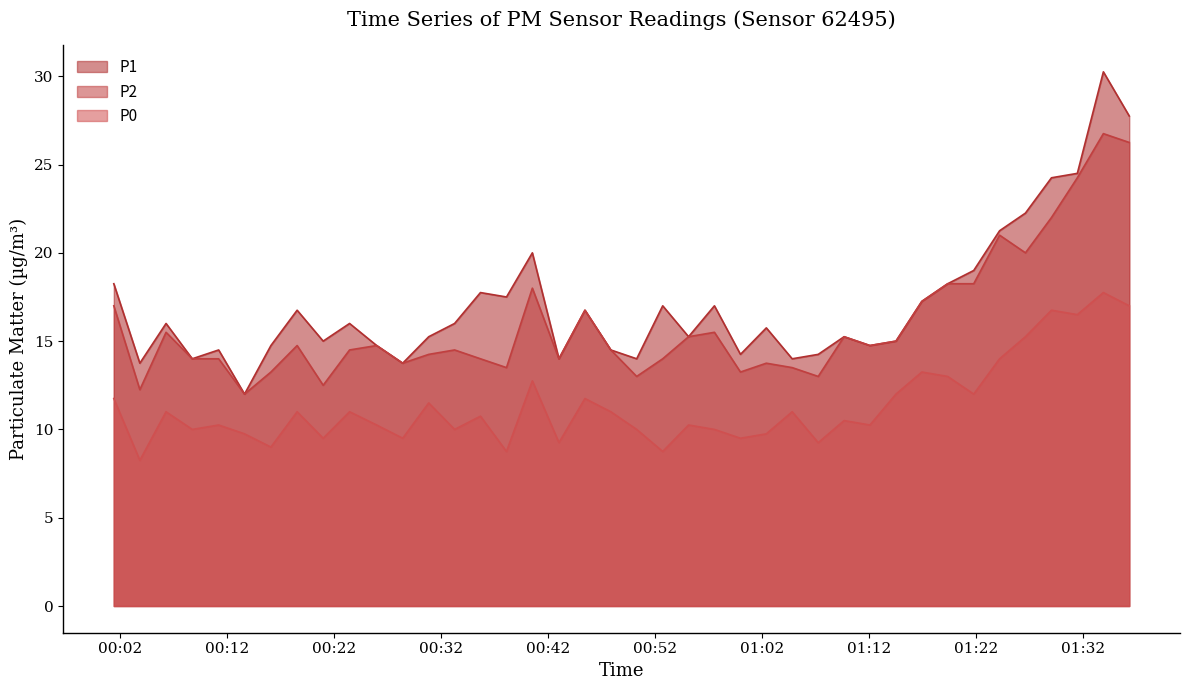

How many lines are shown in the chart?

3